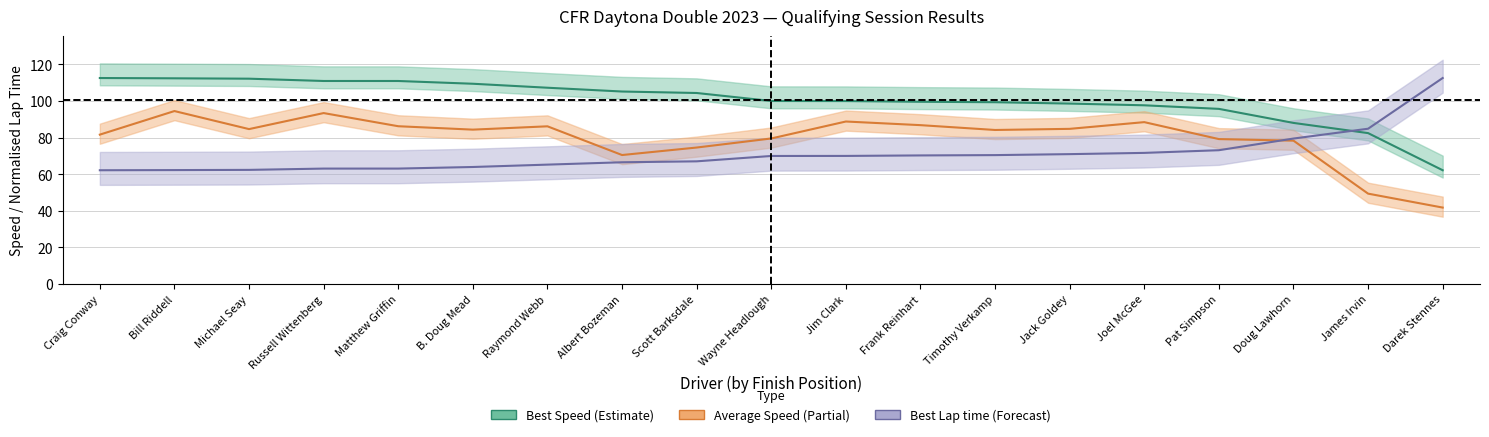

What is the sum of the Best Speed values at B. Doug Mead and Albert Bozeman?

214.6